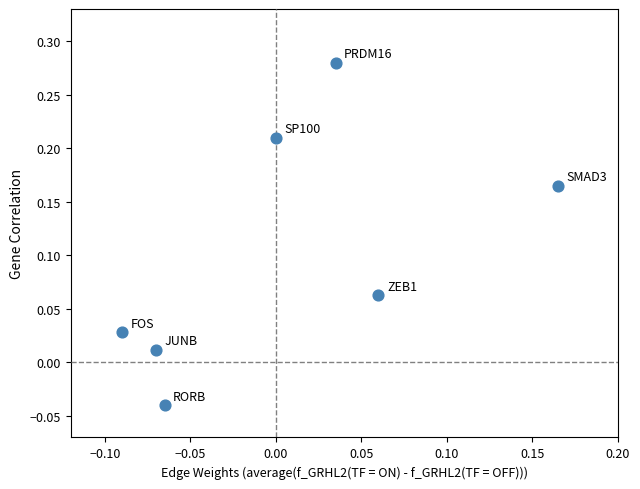

How many data points are displayed?

7